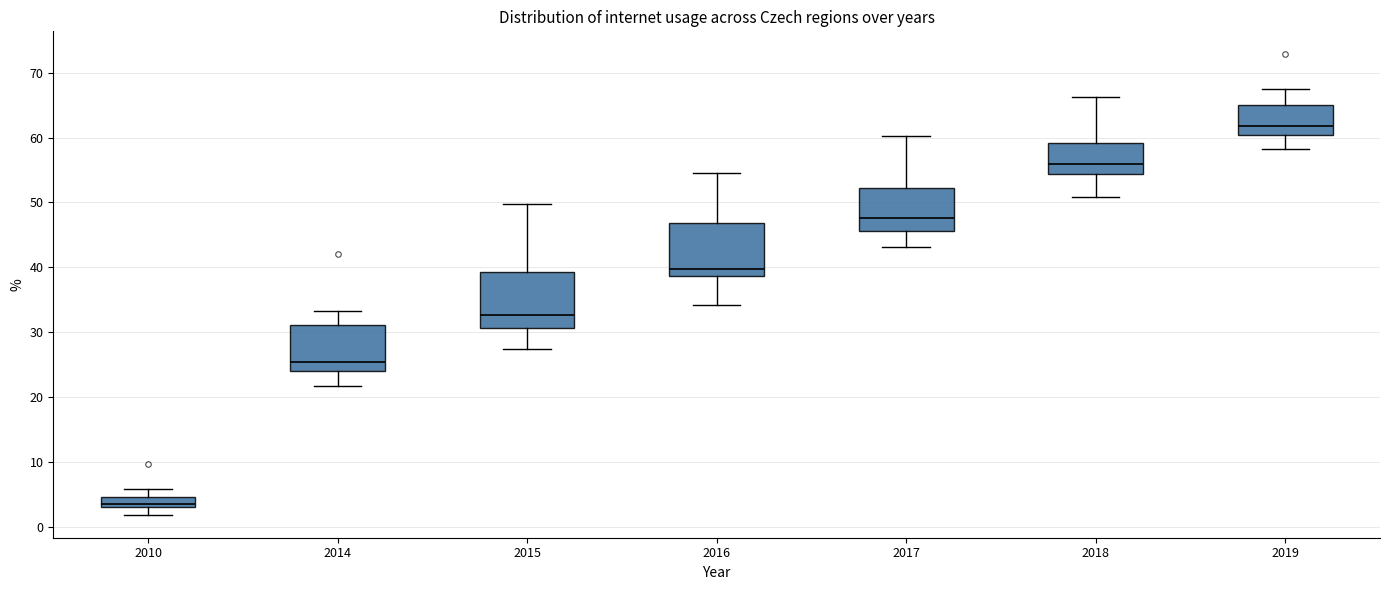

Reading left to right, transcribe this box plot: for each box, give where its median line is, the range the box spans, and where its two whiskers end, as read against the y-axis. The values are not printed on the chart, so give them approximately, as read against the axis.

2010: median 4, box 3 to 5, whiskers 2 to 6
2014: median 25, box 24 to 31, whiskers 22 to 33
2015: median 33, box 31 to 39, whiskers 27 to 50
2016: median 40, box 39 to 47, whiskers 34 to 55
2017: median 48, box 46 to 52, whiskers 43 to 60
2018: median 56, box 54 to 59, whiskers 51 to 66
2019: median 62, box 60 to 65, whiskers 58 to 67